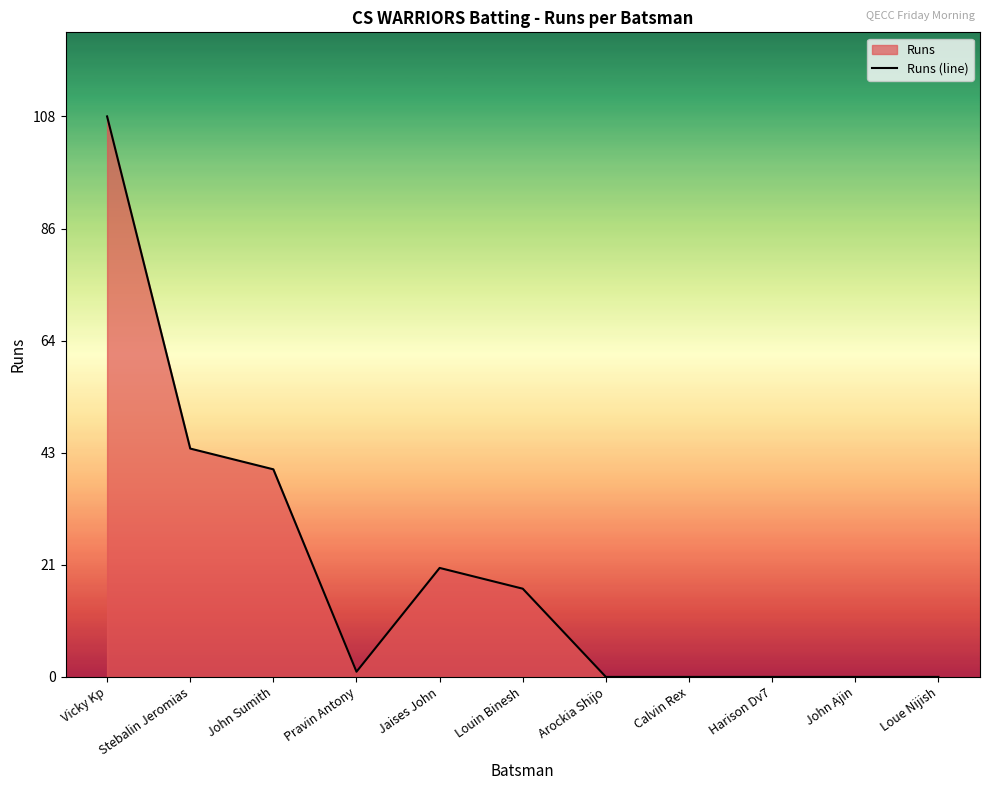

What is the change in value from John Sumith to Calvin Rex?

-40